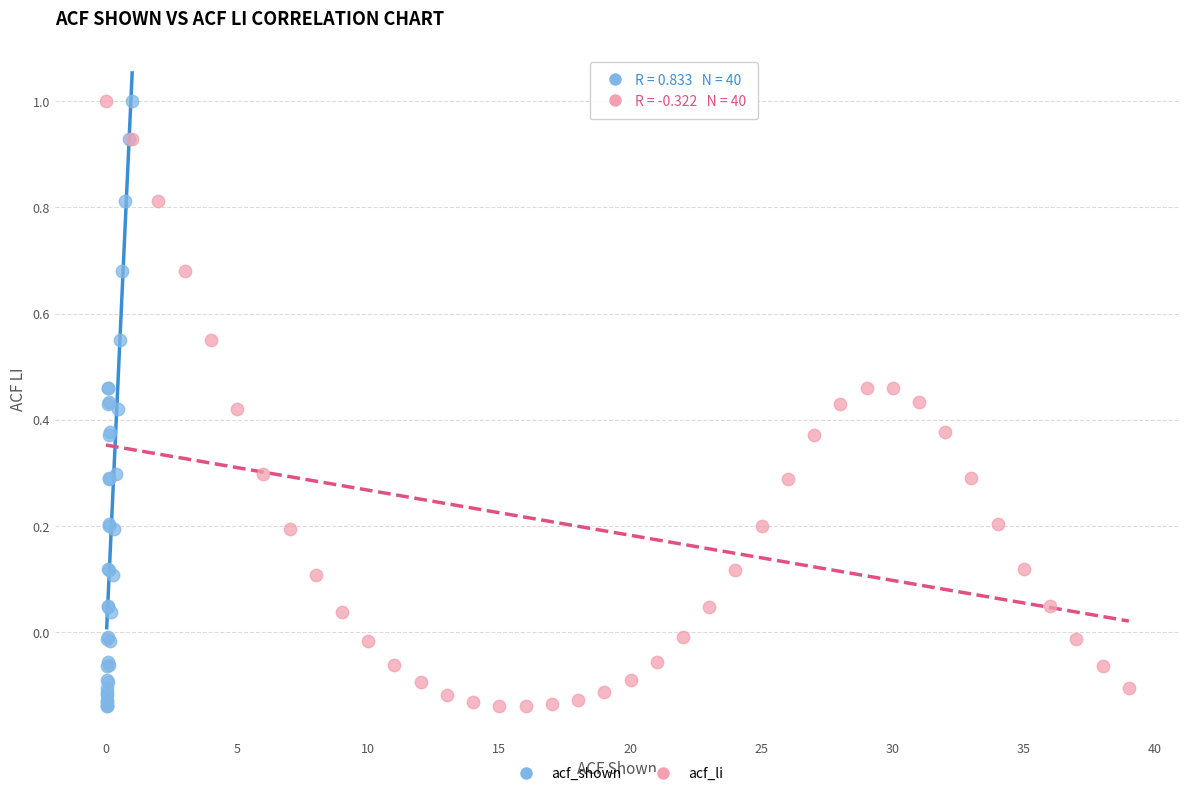

What are all the series names shown in the legend?

acf_shown, acf_li